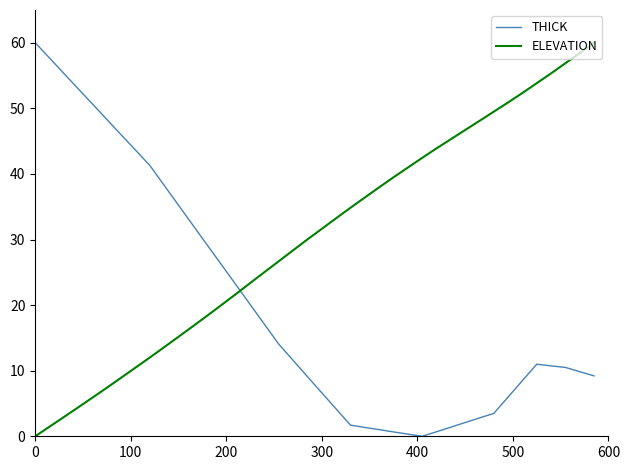

List the series in order of their overall mean, highest first.

ELEVATION, THICK